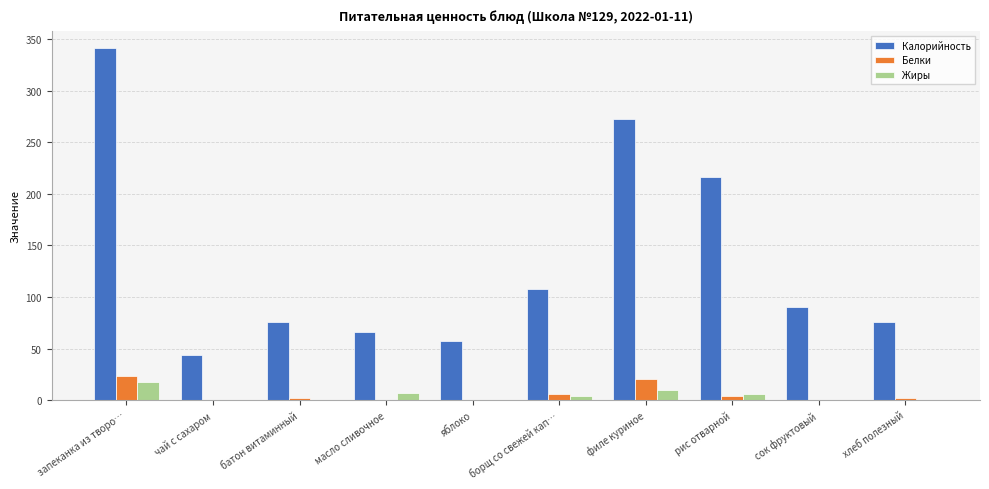

Is it true that Калорийность equals 44.0 at чай с сахаром?

True